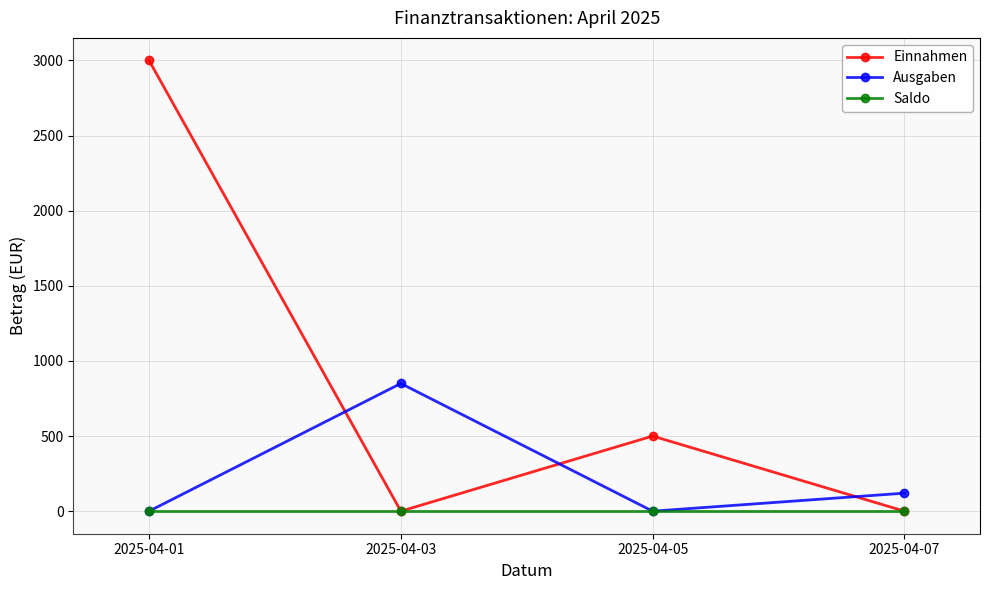

Rank the series by their maximum value, from highest to lowest.

Einnahmen, Ausgaben, Saldo